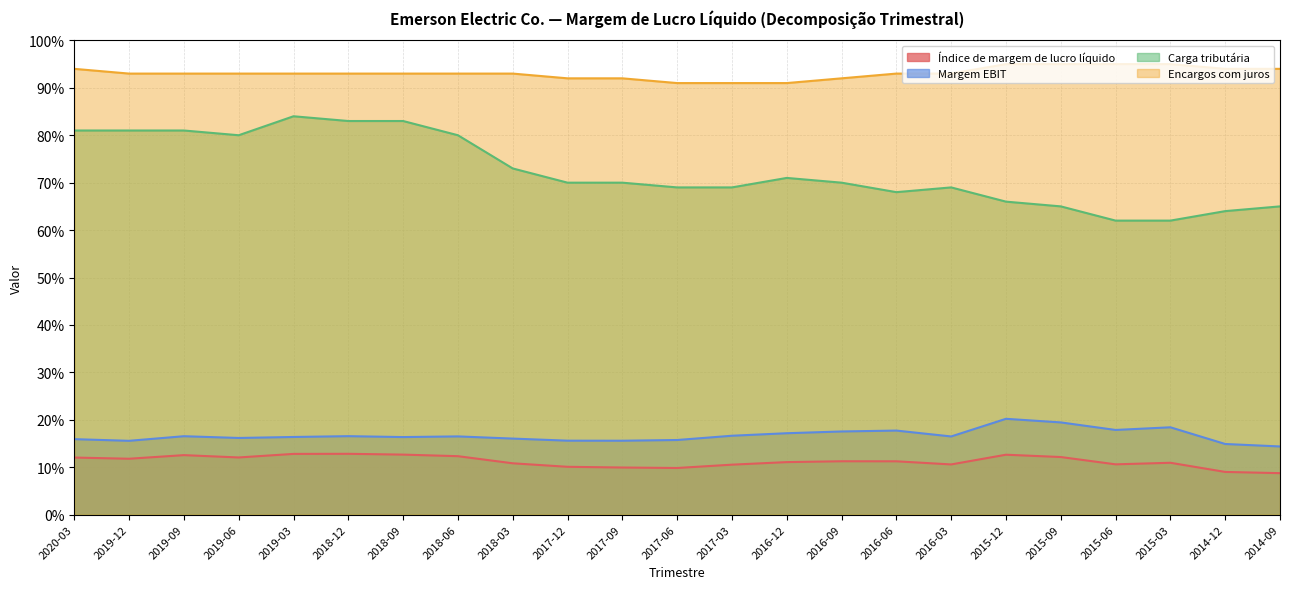

True or false: Margem EBIT and Encargos com juros cross at least once.

False